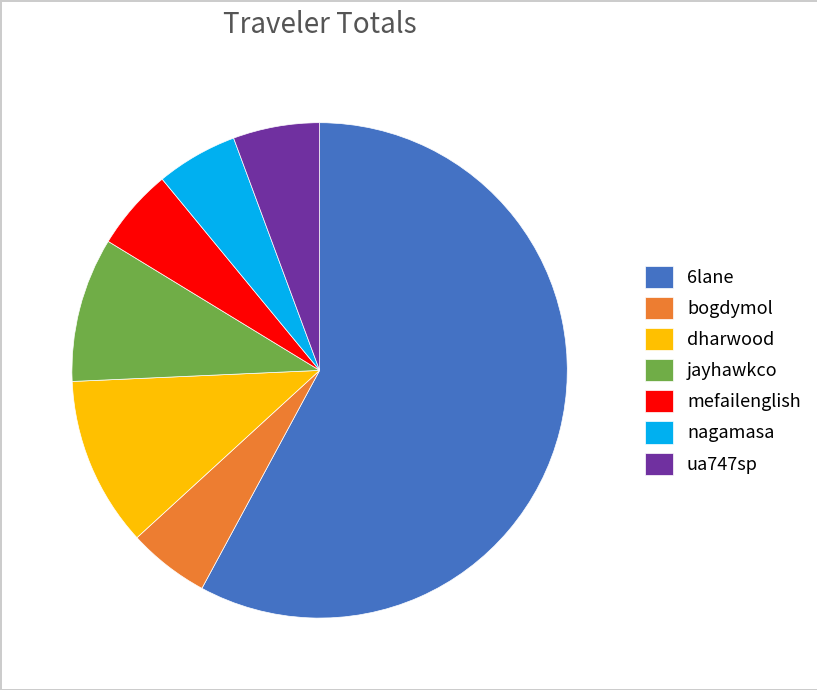

Count the number of slices in the pie.

7